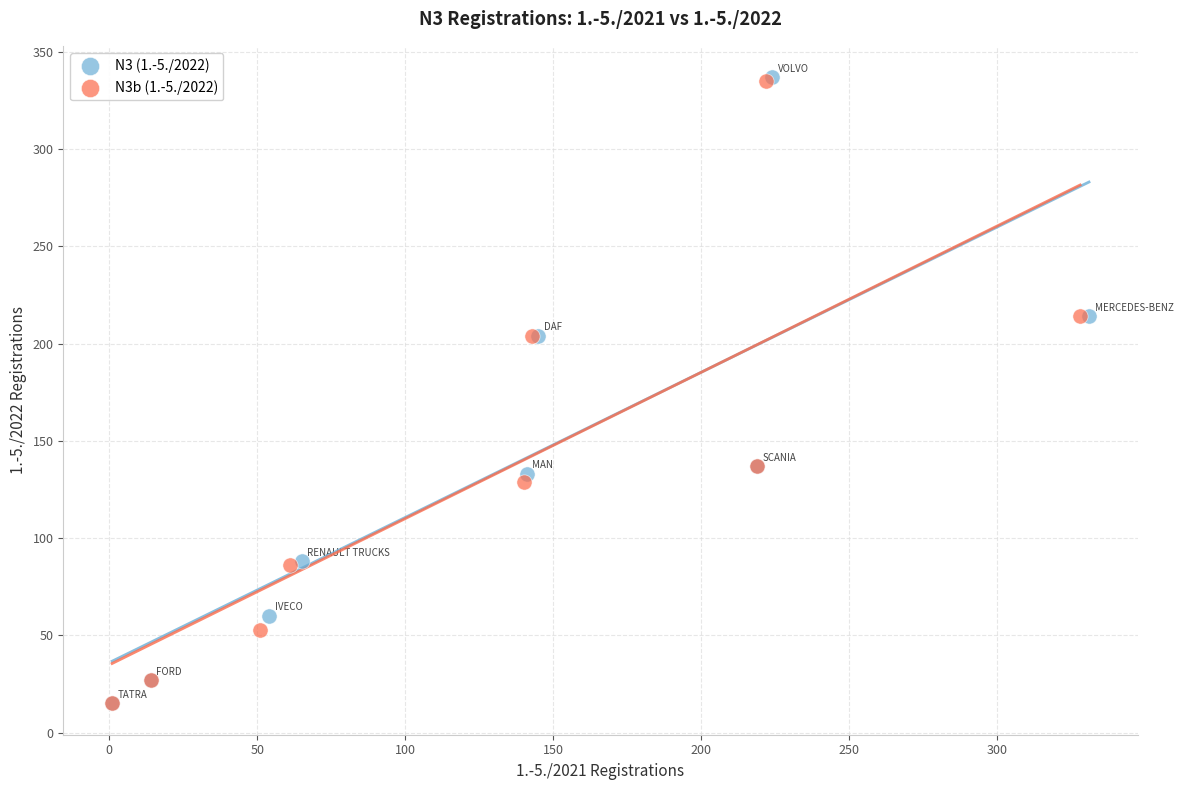

Which series has the widest spread of Y values?

N3 (1.-5./2022)